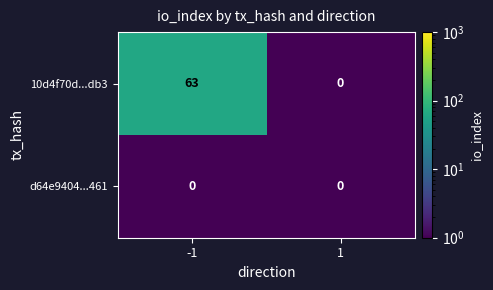

Is the value of 10d4f70d...db3 at -1 greater than the value of d64e9404...461 at -1?

Yes